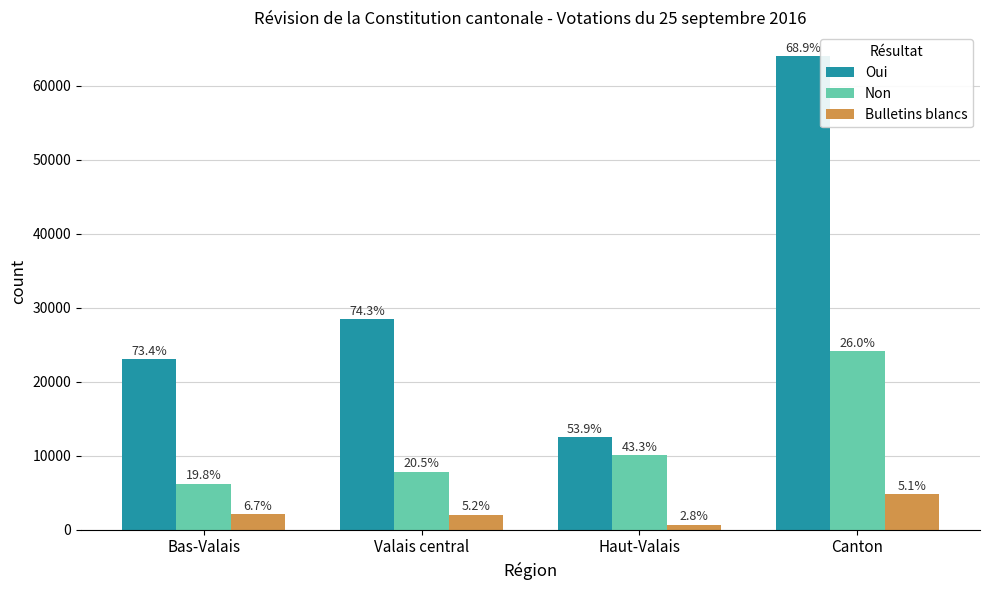

Does the chart contain any negative values?

No